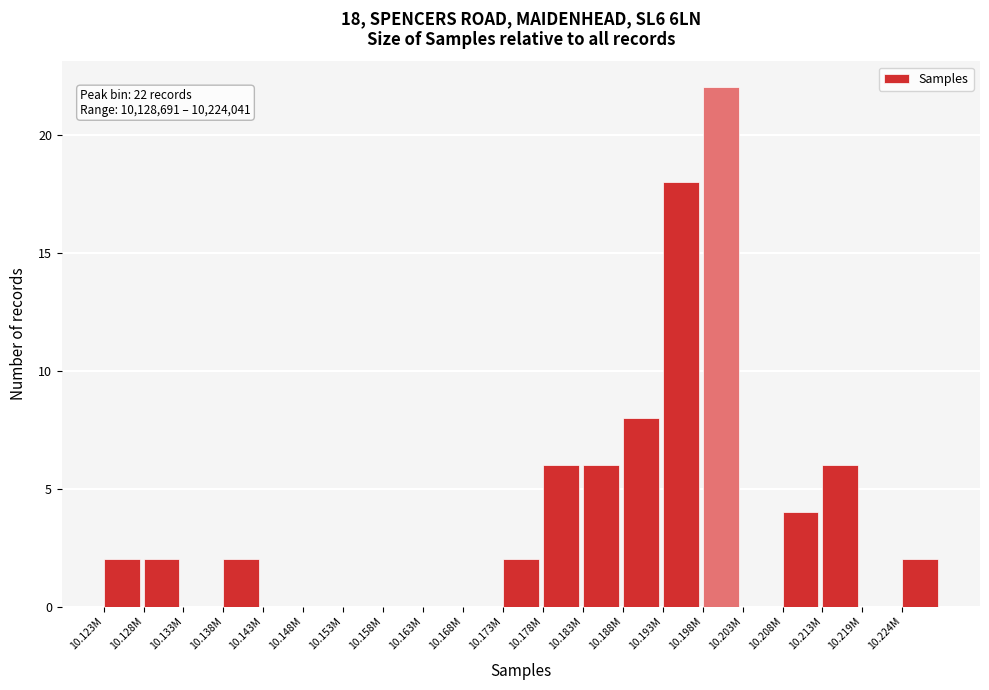

Reading left to right, list all the values displayed in this chart.

10.123M=2	10.128M=2	10.133M=0	10.138M=2	10.143M=0	10.148M=0	10.153M=0	10.158M=0	10.163M=0	10.168M=0	10.173M=2	10.178M=6	10.183M=6	10.188M=8	10.193M=18	10.198M=22	10.203M=0	10.208M=4	10.213M=6	10.219M=0	10.224M=2